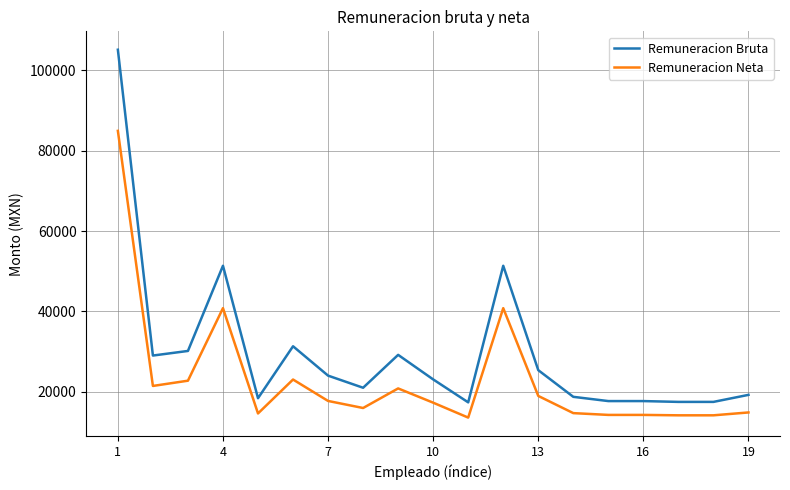

List the series in order of their peak value, highest first.

Remuneracion Bruta, Remuneracion Neta